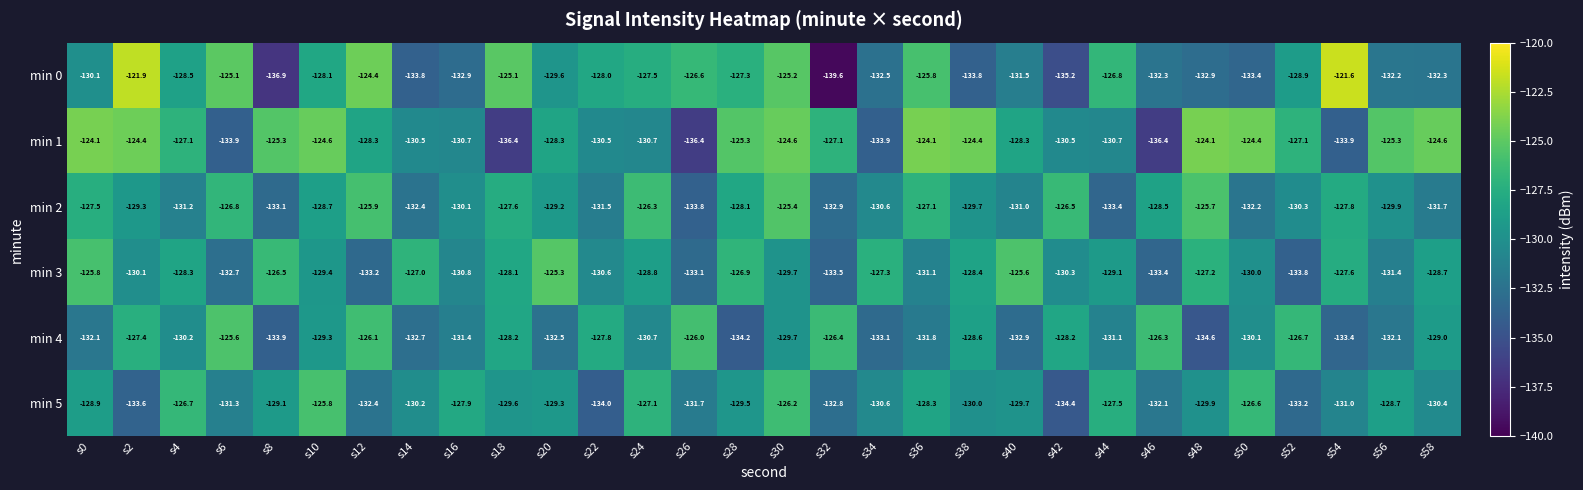

How many distinct data groups are displayed?

6